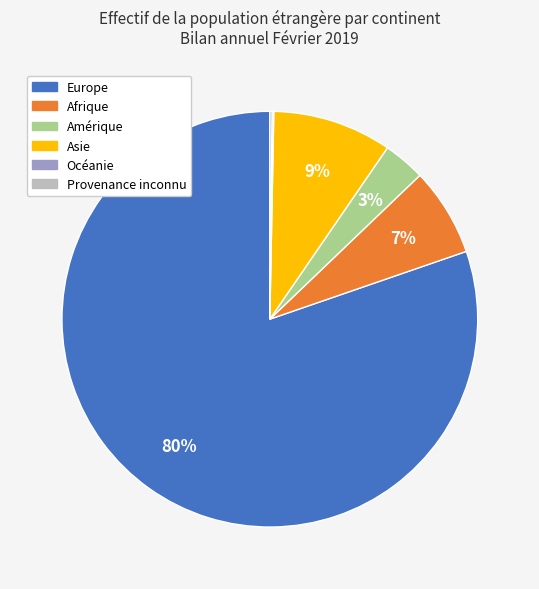

Between Amérique and Asie, which is larger?

Asie